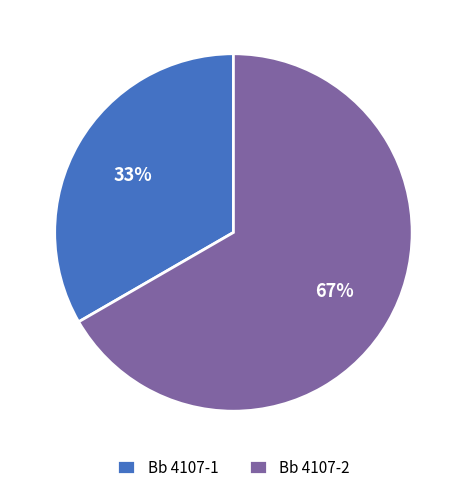

Does any single category account for the majority?

Yes